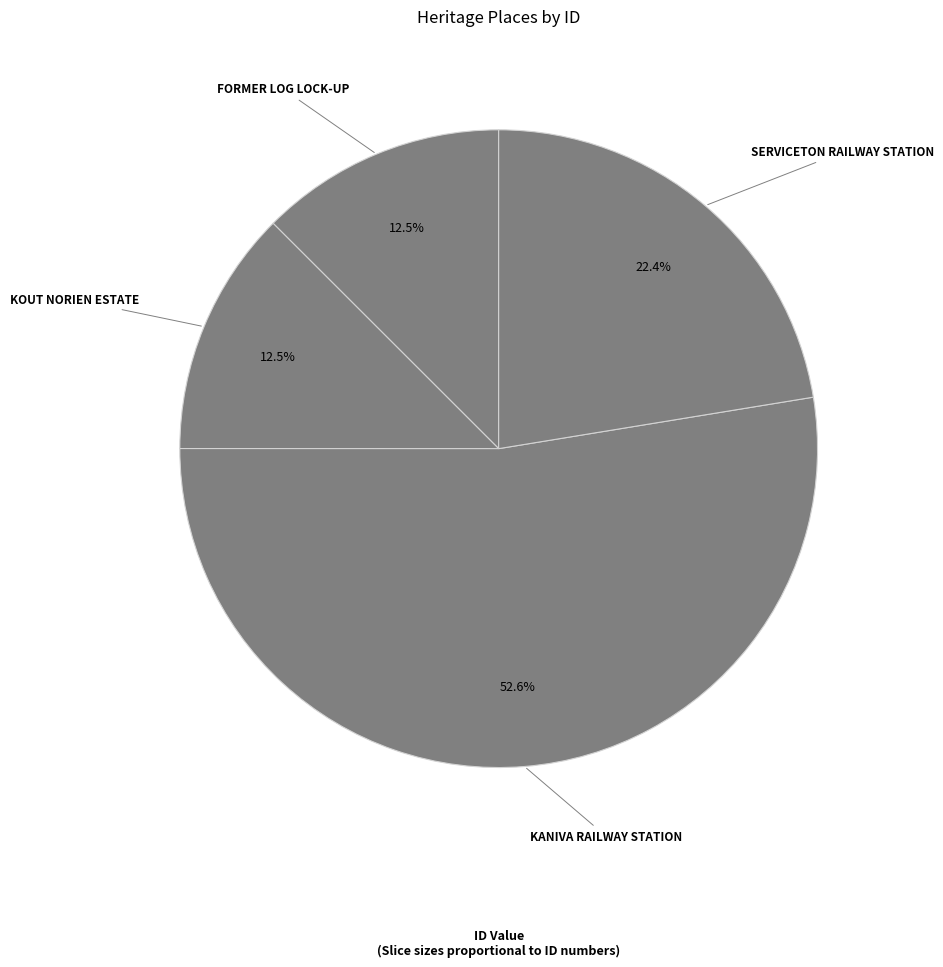

What portion of the pie excludes KOUT NORIEN ESTATE?

87.5%